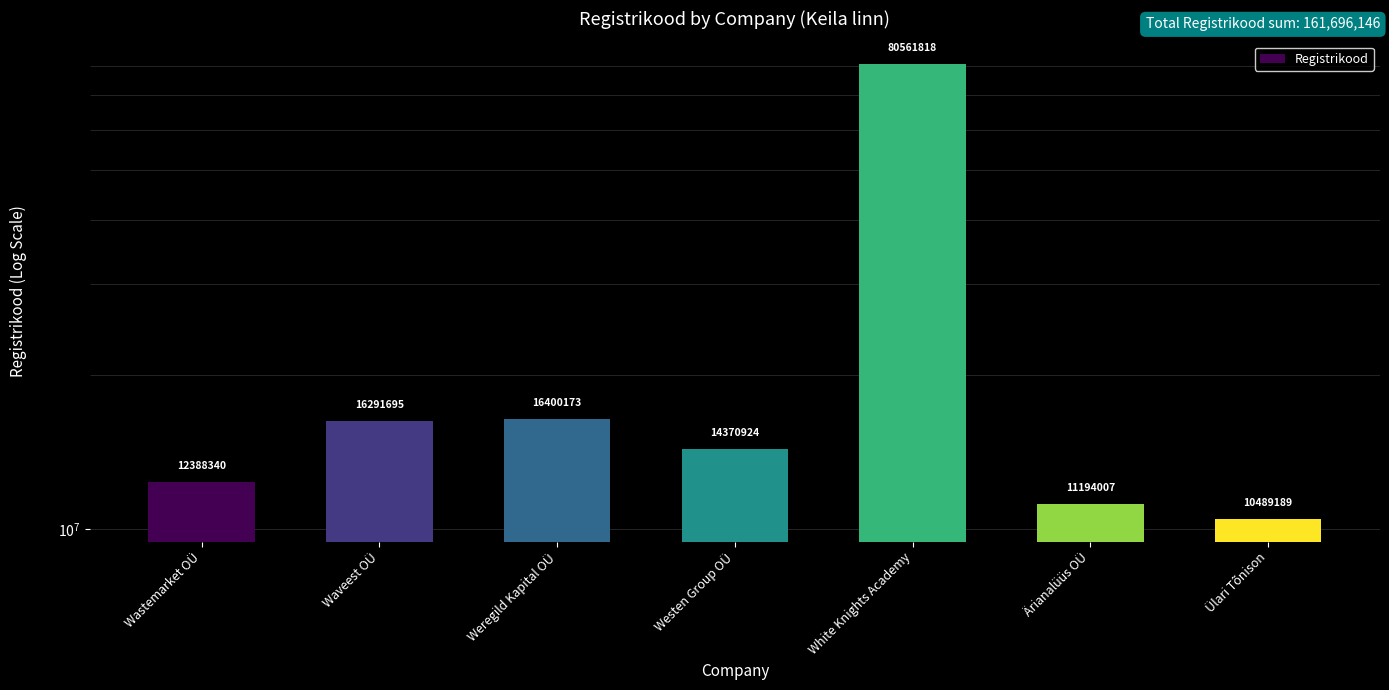

What is the label of the 1st bar from the right?

Ülari Tõnison